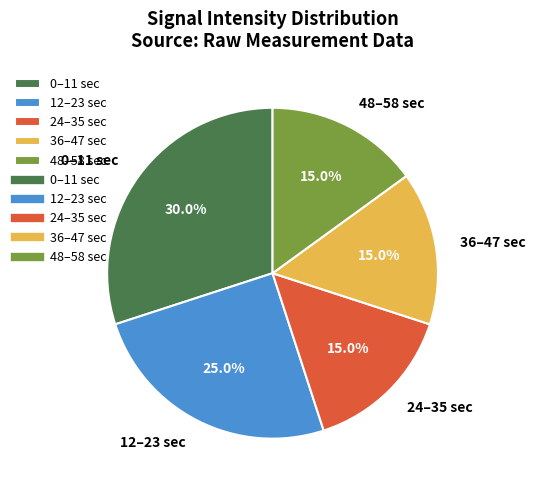

Between 12–23 sec and 0–11 sec, which is larger?

0–11 sec